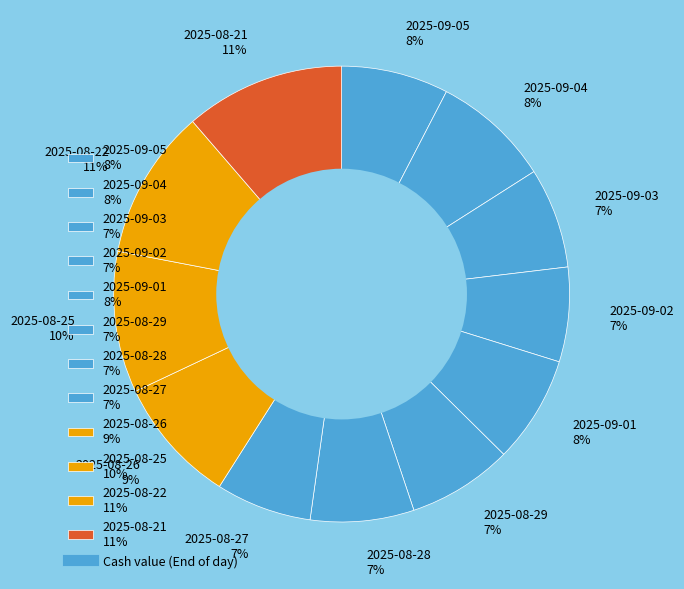

To the nearest percent, what is the combined percentage of 2025-09-04 8% and 2025-09-02 7%?

15%